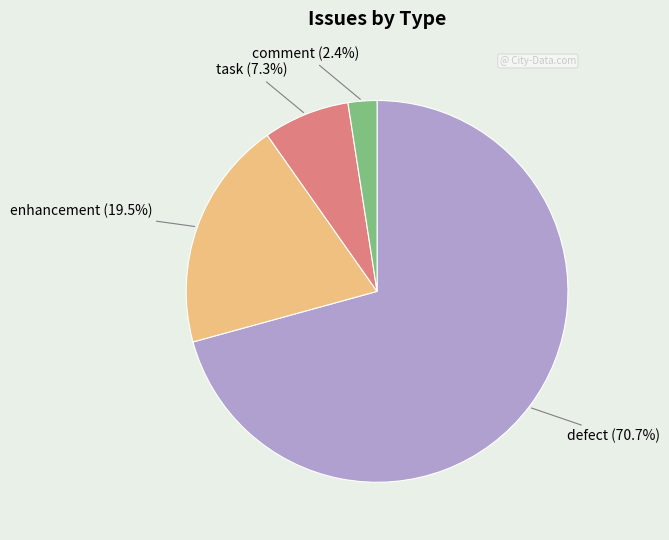

Which slice is the smallest?

comment